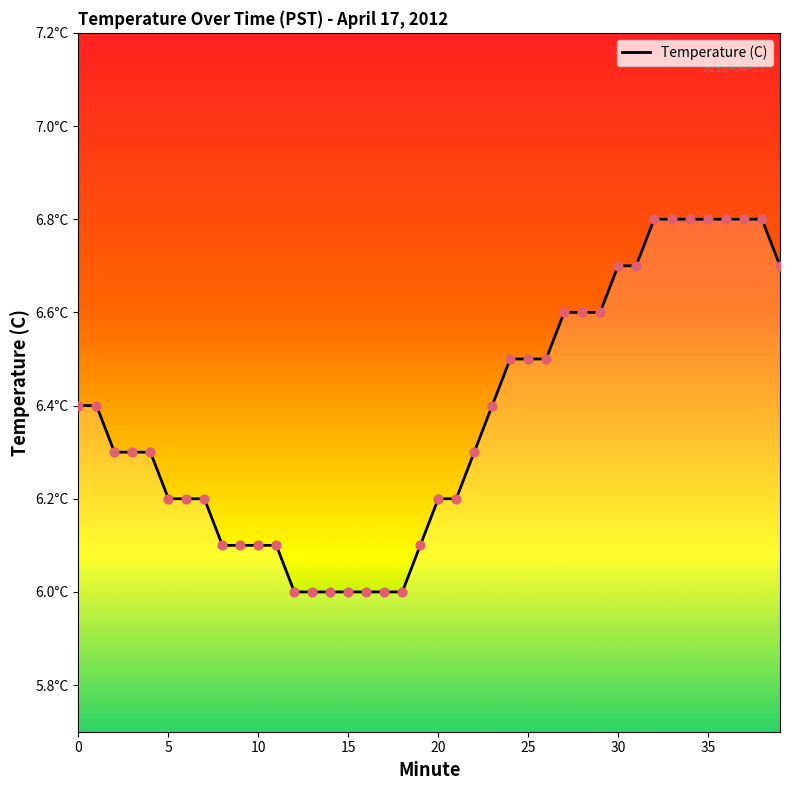

Does the chart have visible grid lines?

No